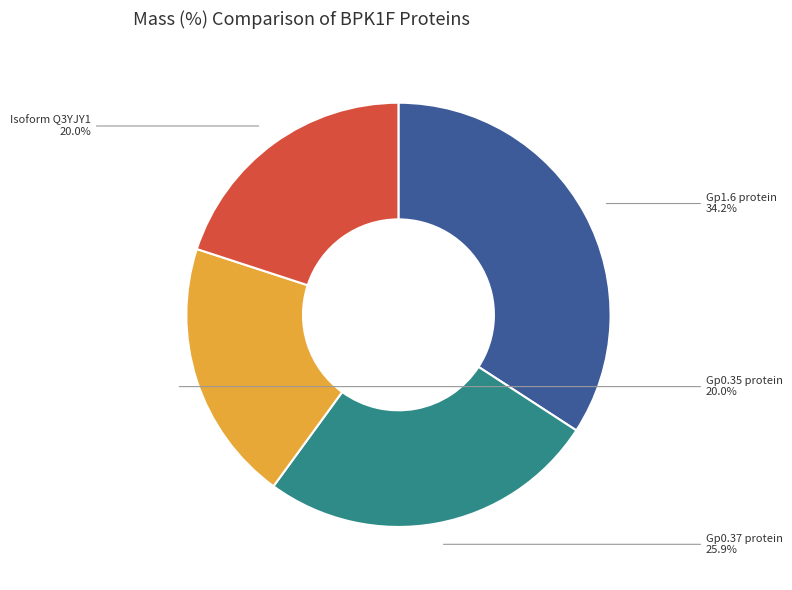

How many segments does this pie chart have?

4